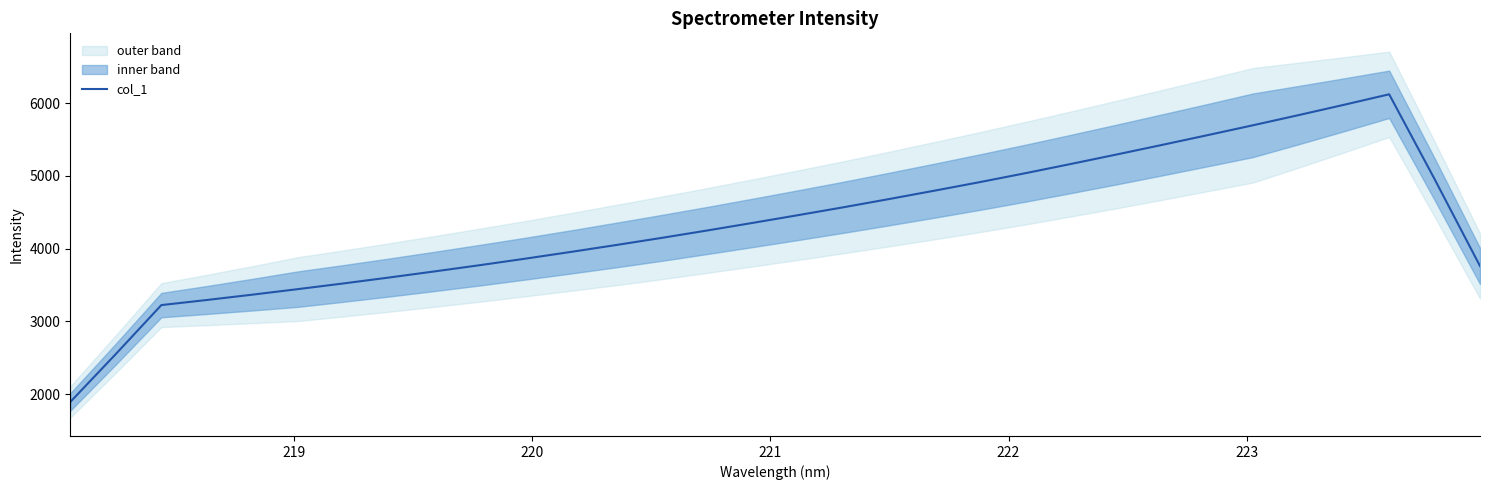

What is the lowest value of the col_1 series?

1892.9